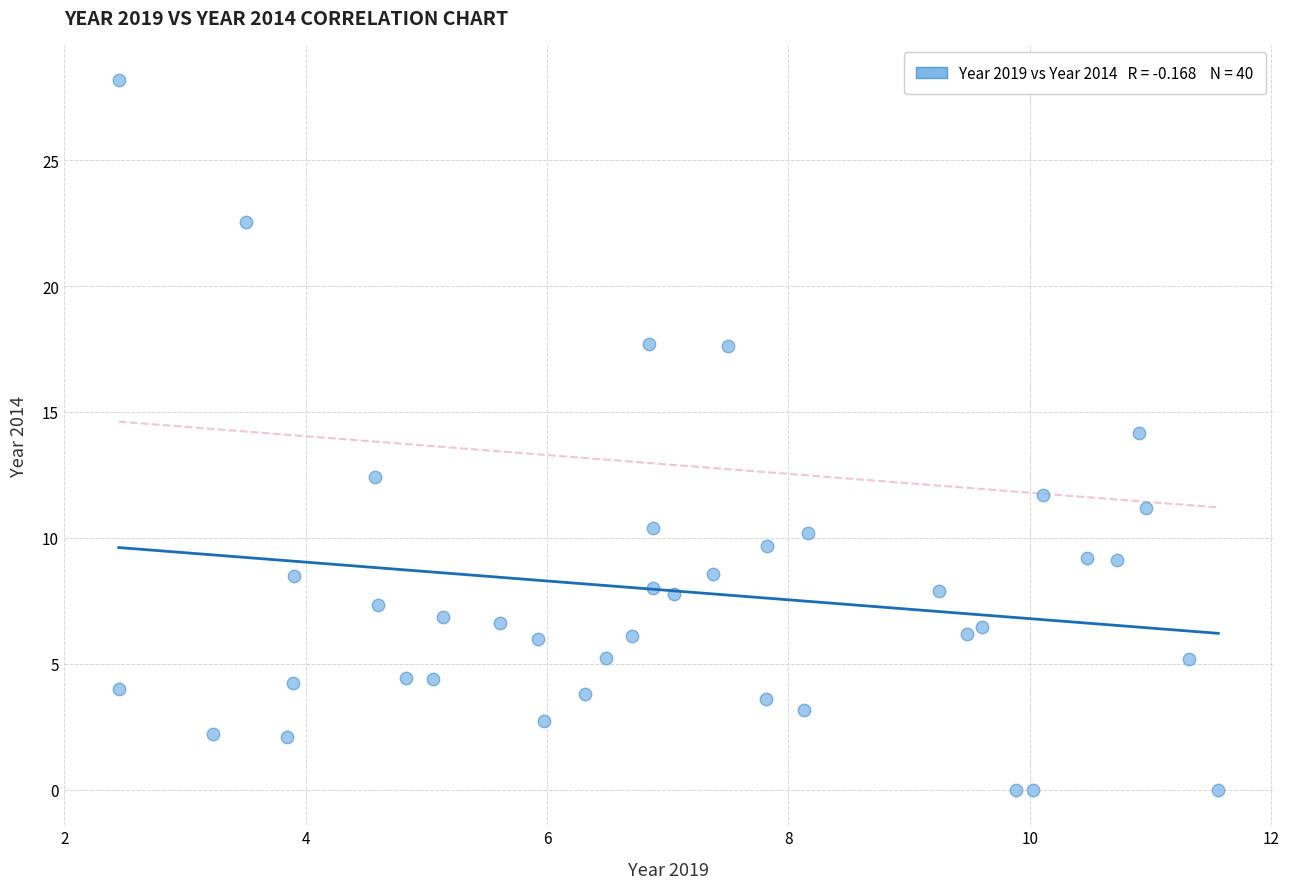

What is the range of Y values (max minus min)?

28.2